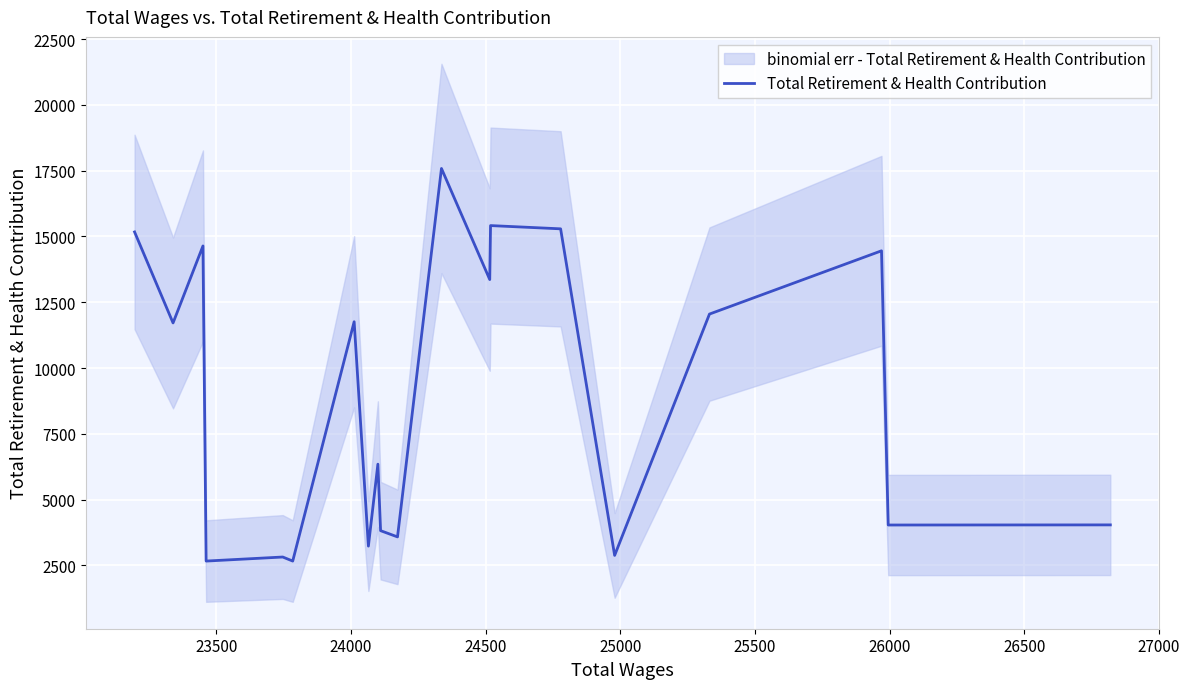

What is the average value?

8876.4